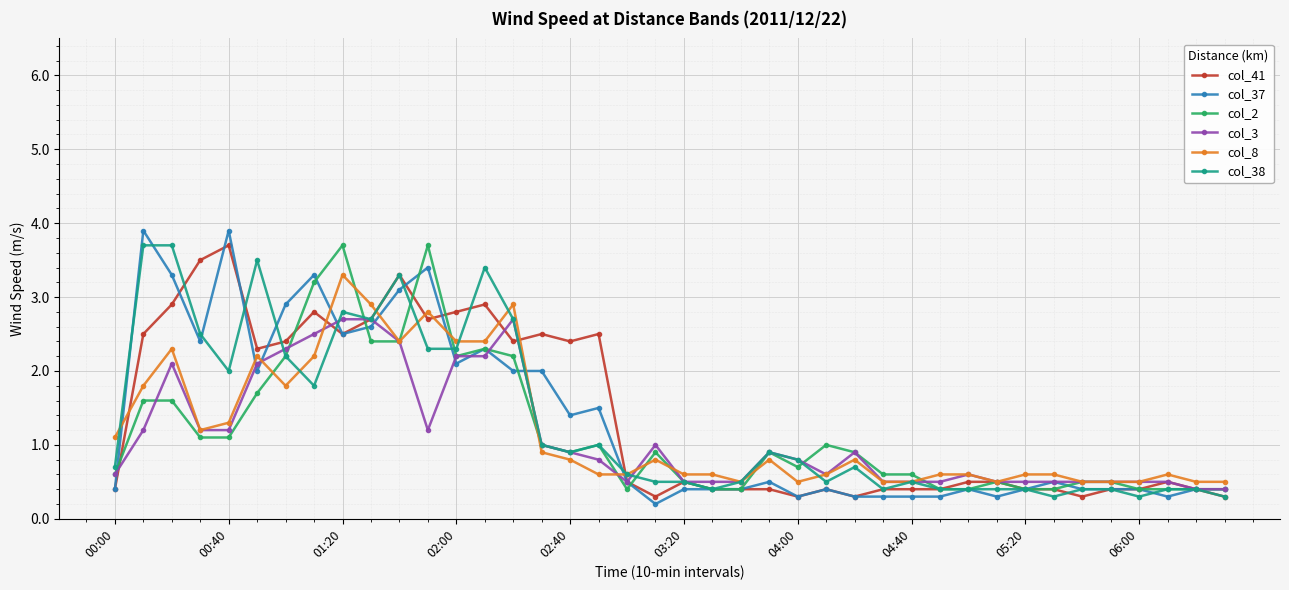

What is the value of the col_2 point at the 4th from the left?

1.1